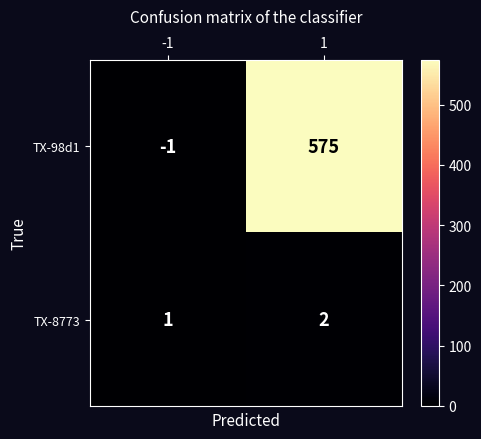

What is the average value of the TX-98d1 series?

287